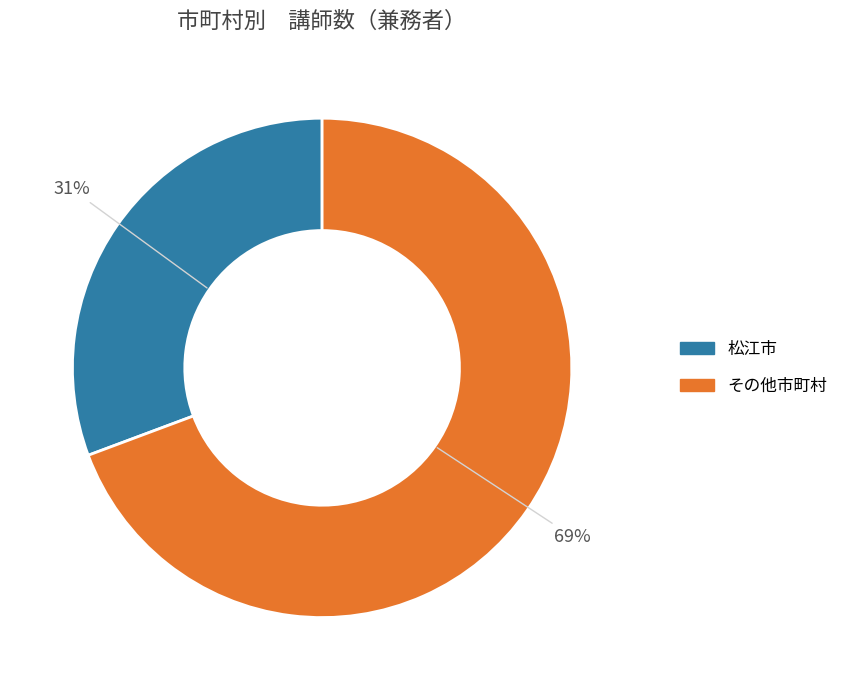

To the nearest percent, what is the average slice percentage?

50%